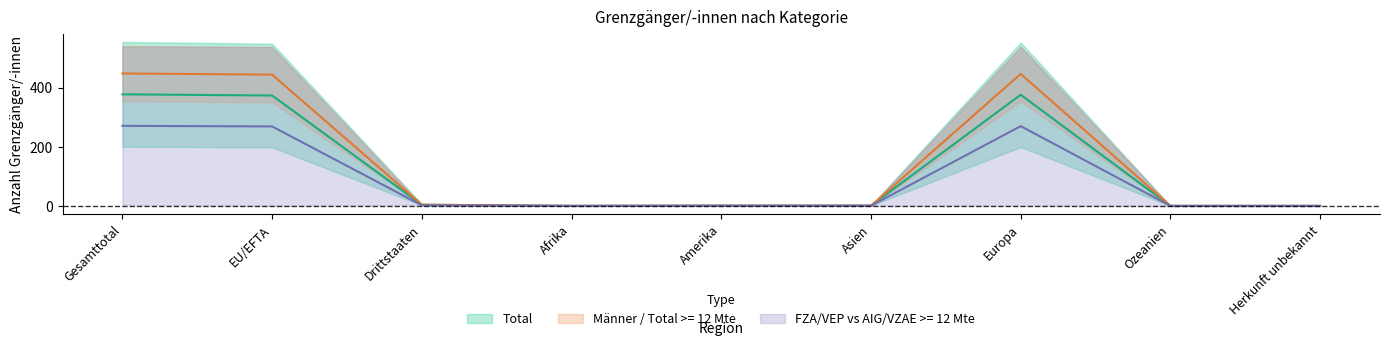

What is the maximum value for Männer?

447.5